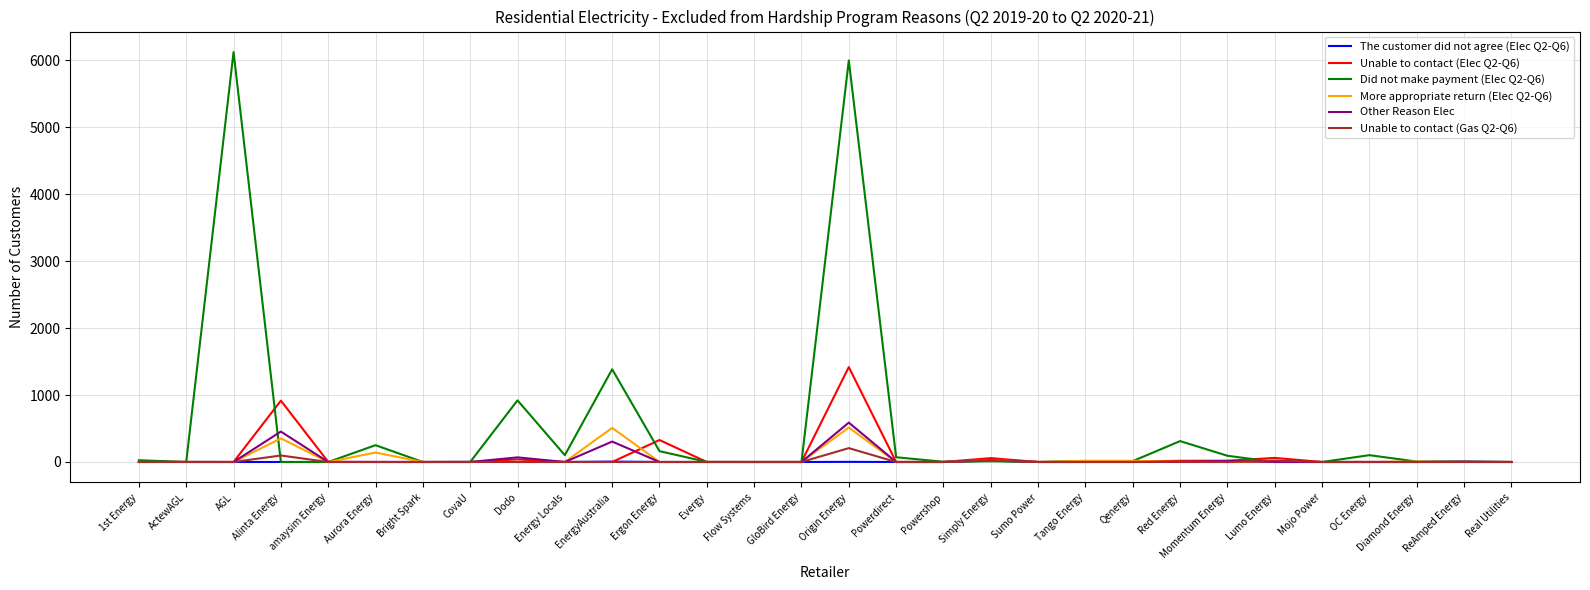

At which category does Did not make payment (Elec Q2-Q6) reach its first local peak?

AGL